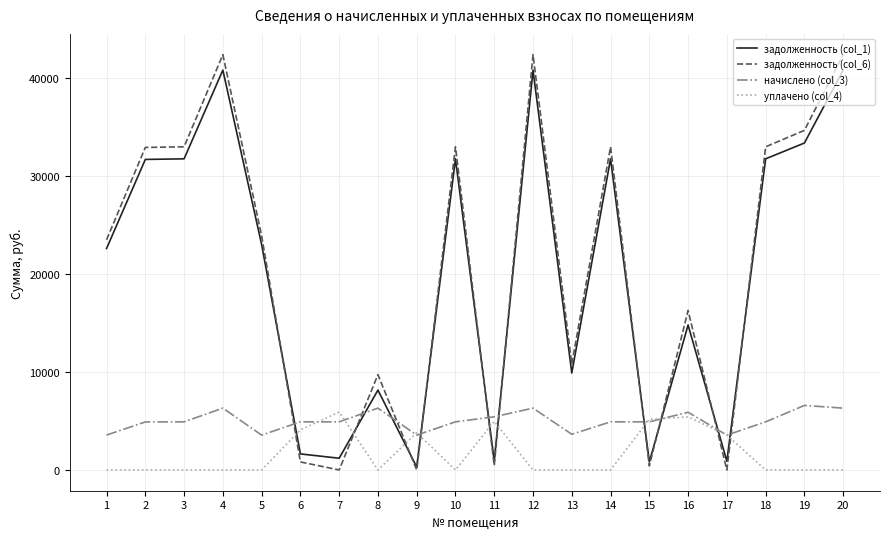

What is the difference between the задолженность (col_6) values at 13 and 20?

31617.0